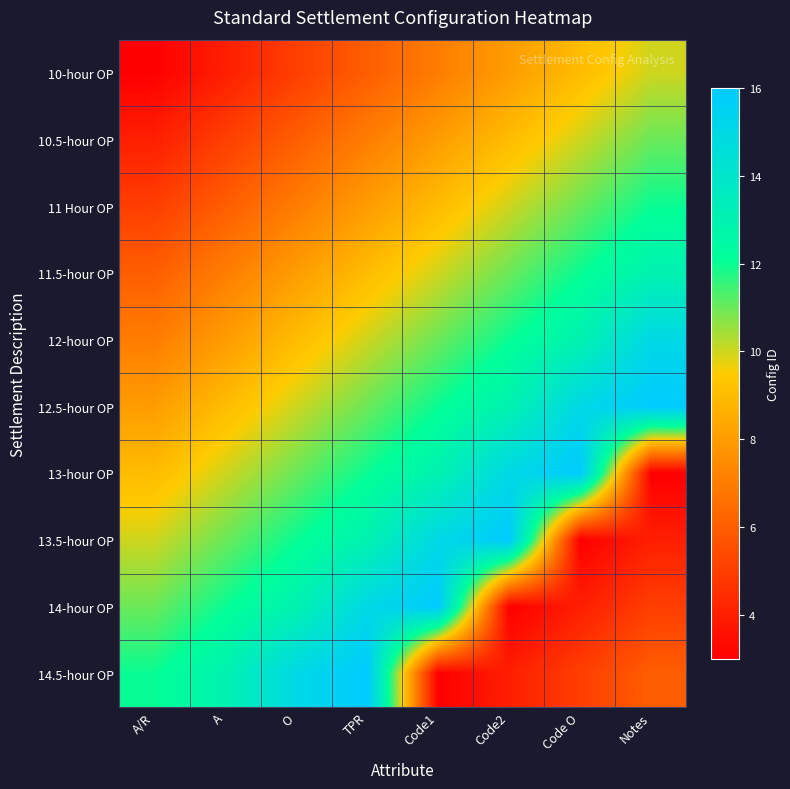

At how many categories does at least one series exceed 10?

8